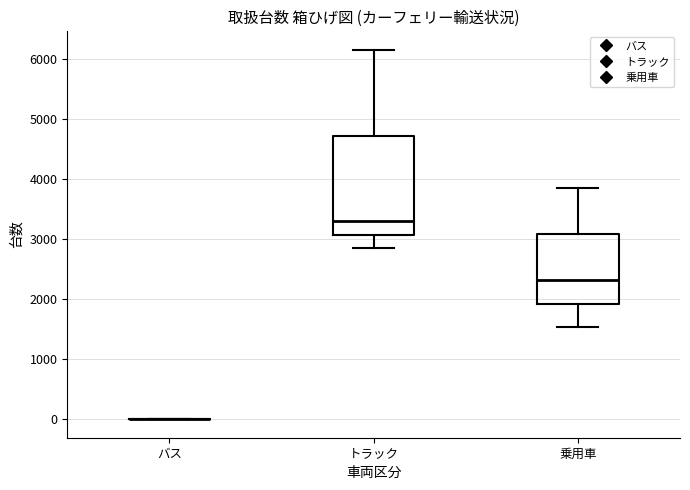

Where does the median line of the box for 乗用車 sit on the y-axis? The values are not printed on the chart, so give them approximately, as read against the axis.

2300